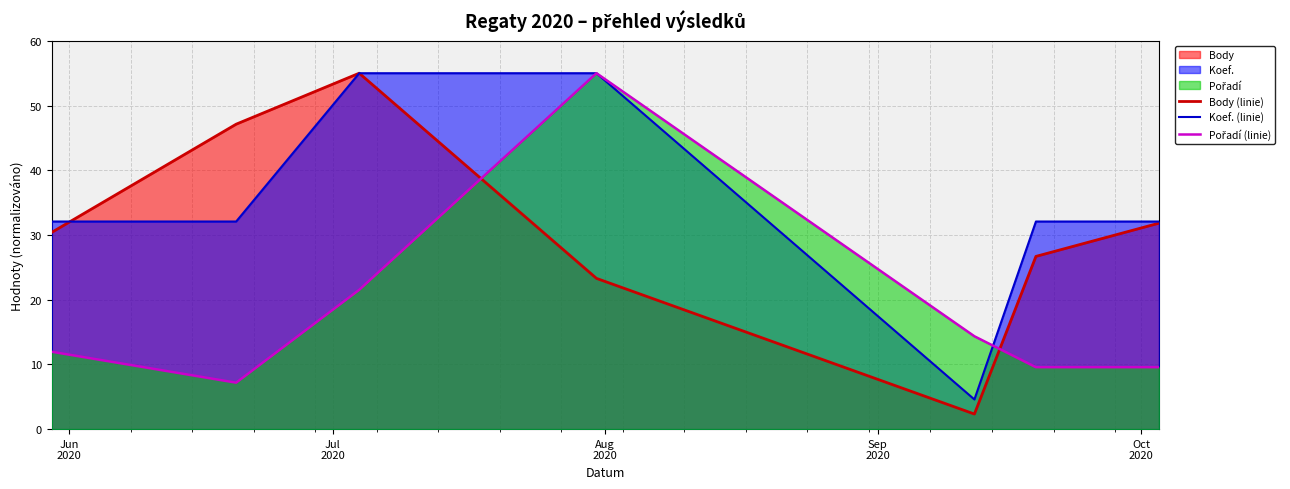

What is the lowest value of the Body (linie) series?

2.3